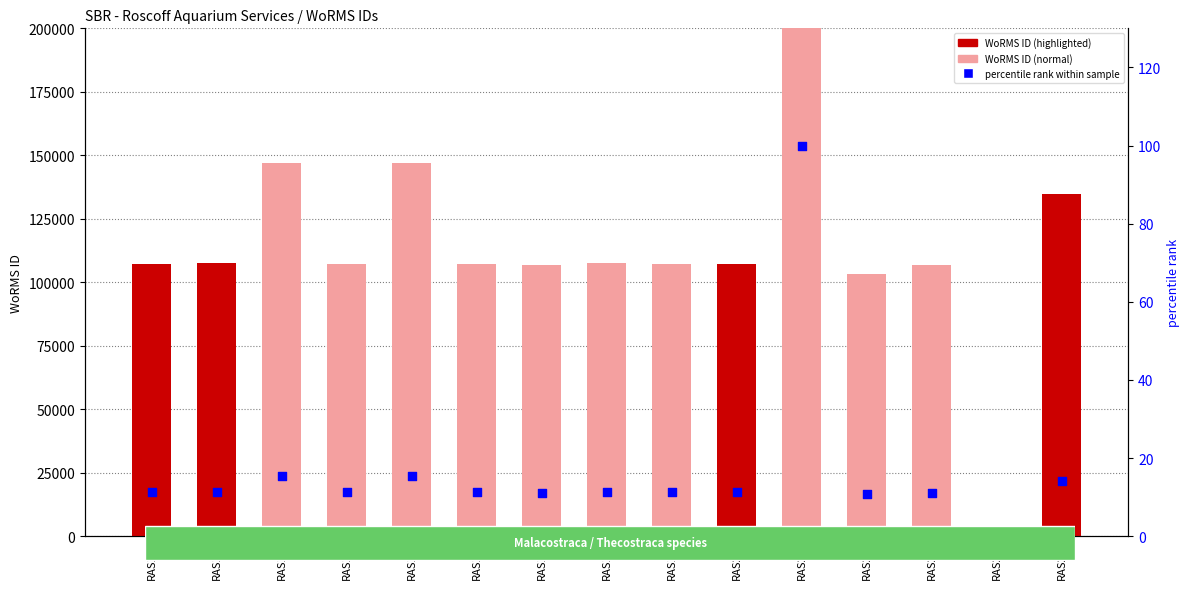

What are all the series names shown in the legend?

WoRMS ID (normal), WoRMS ID (highlighted), percentile rank